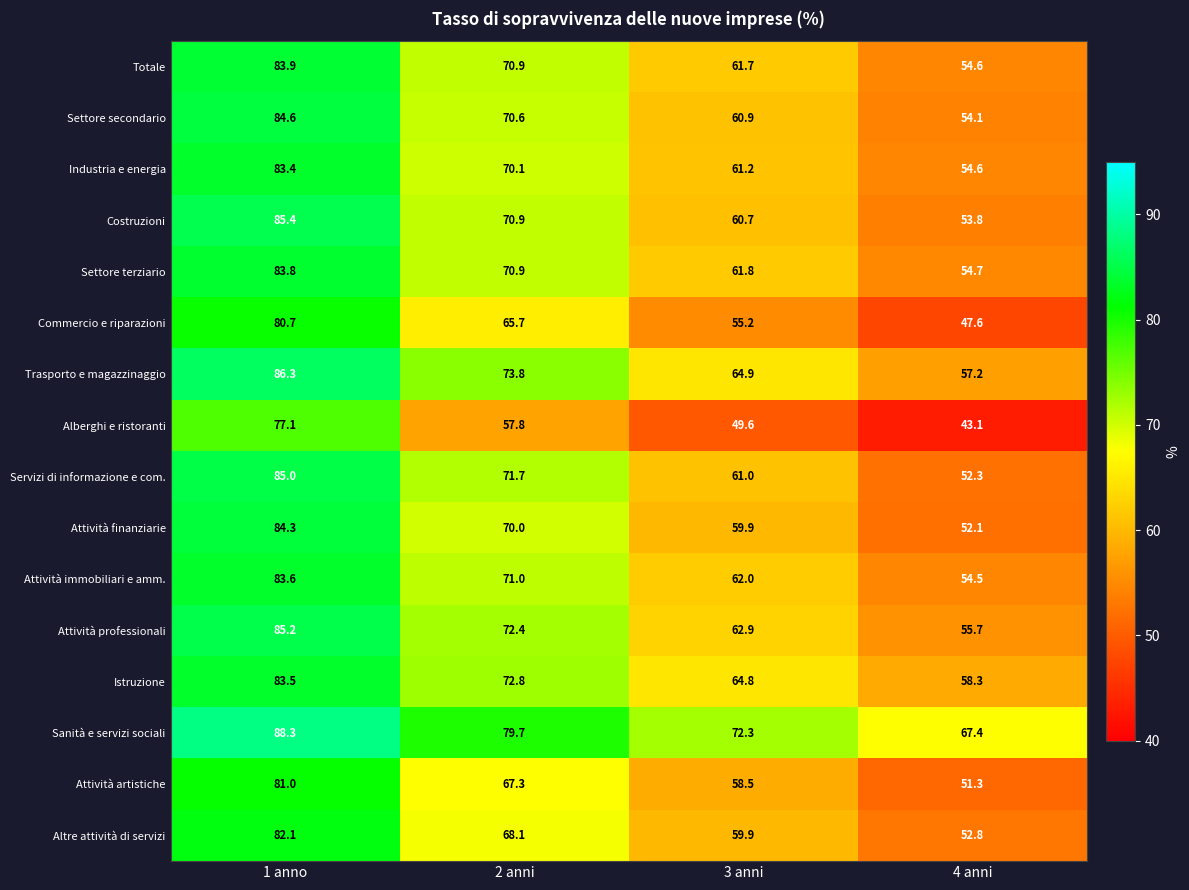

What is the maximum value for Settore secondario?

84.6